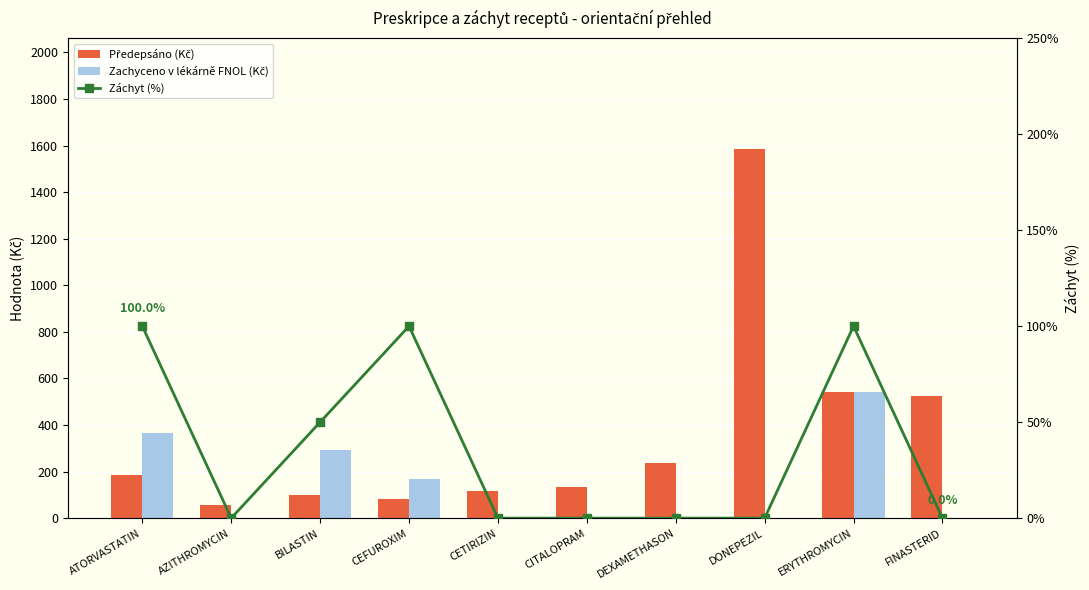

Which has a higher value, CITALOPRAM or CEFUROXIM?

CITALOPRAM